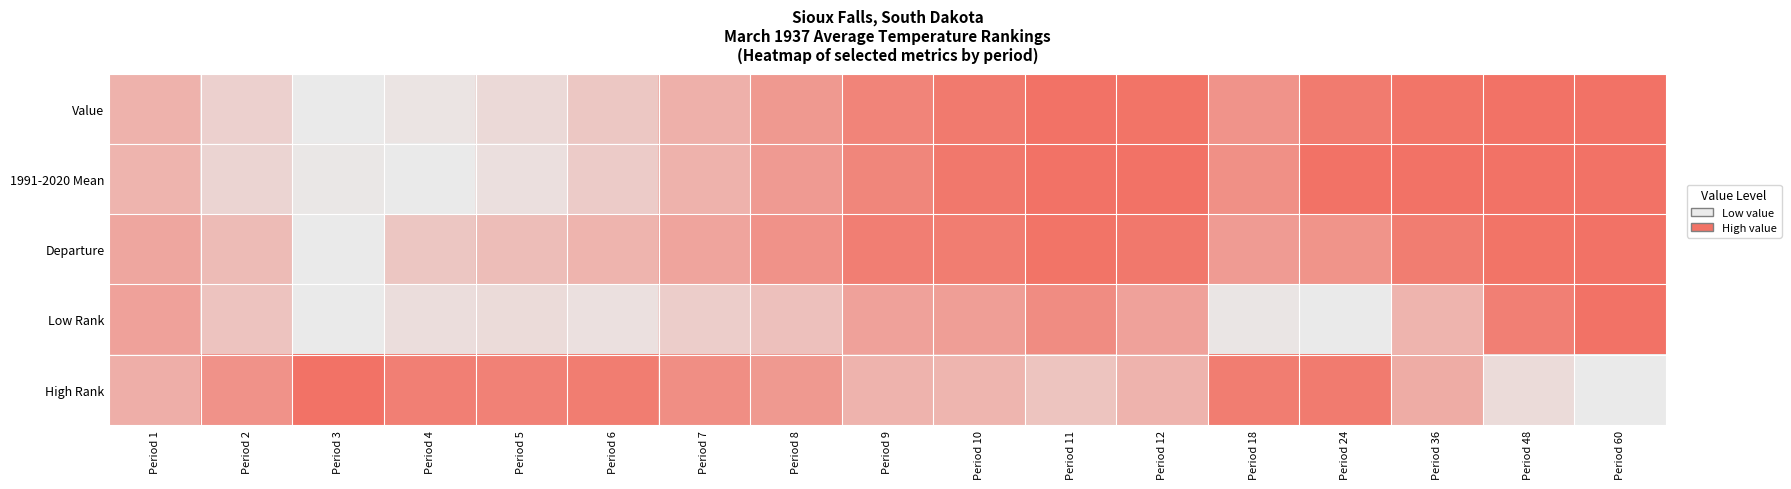

Reading right to left, extract all data points from this chart.

Value: Period 60=1.0	Period 48=1.0	Period 36=1.0	Period 24=0.9	Period 18=0.7	Period 12=1.0	Period 11=1.0	Period 10=0.9	Period 9=0.8	Period 8=0.7	Period 7=0.5	Period 6=0.3	Period 5=0.1	Period 4=0.1	Period 3=0.0	Period 2=0.2	Period 1=0.5
1991-2020 Mean: Period 60=1.0	Period 48=1.0	Period 36=1.0	Period 24=1.0	Period 18=0.8	Period 12=1.0	Period 11=1.0	Period 10=0.9	Period 9=0.8	Period 8=0.7	Period 7=0.5	Period 6=0.3	Period 5=0.1	Period 4=0.0	Period 3=0.0	Period 2=0.2	Period 1=0.5
Departure: Period 60=1.0	Period 48=1.0	Period 36=0.9	Period 24=0.7	Period 18=0.7	Period 12=0.9	Period 11=1.0	Period 10=0.9	Period 9=0.9	Period 8=0.7	Period 7=0.6	Period 6=0.5	Period 5=0.4	Period 4=0.3	Period 3=0.0	Period 2=0.4	Period 1=0.6
Low Rank: Period 60=1.0	Period 48=0.9	Period 36=0.5	Period 24=0.0	Period 18=0.0	Period 12=0.6	Period 11=0.8	Period 10=0.6	Period 9=0.6	Period 8=0.3	Period 7=0.2	Period 6=0.1	Period 5=0.1	Period 4=0.1	Period 3=0.0	Period 2=0.3	Period 1=0.6
High Rank: Period 60=0.0	Period 48=0.1	Period 36=0.5	Period 24=0.9	Period 18=0.9	Period 12=0.5	Period 11=0.3	Period 10=0.4	Period 9=0.5	Period 8=0.7	Period 7=0.8	Period 6=0.9	Period 5=0.9	Period 4=0.9	Period 3=1.0	Period 2=0.7	Period 1=0.5